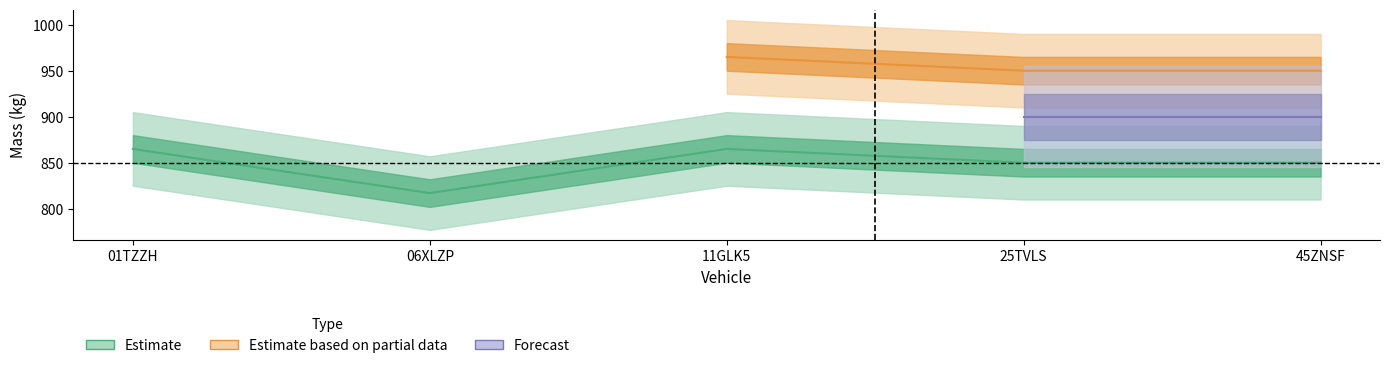

What is the difference between the values at 01TZZH and 25TVLS?

15